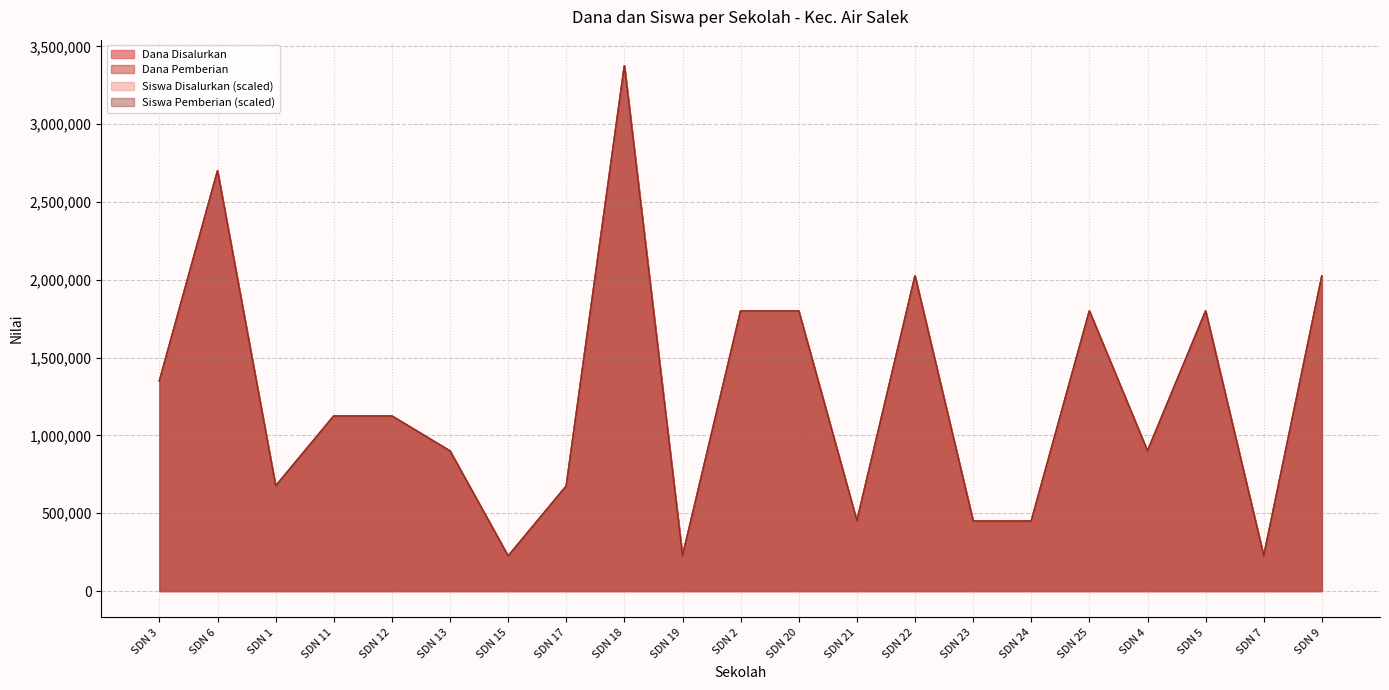

What is the maximum value for Siswa Pemberian?

3375000